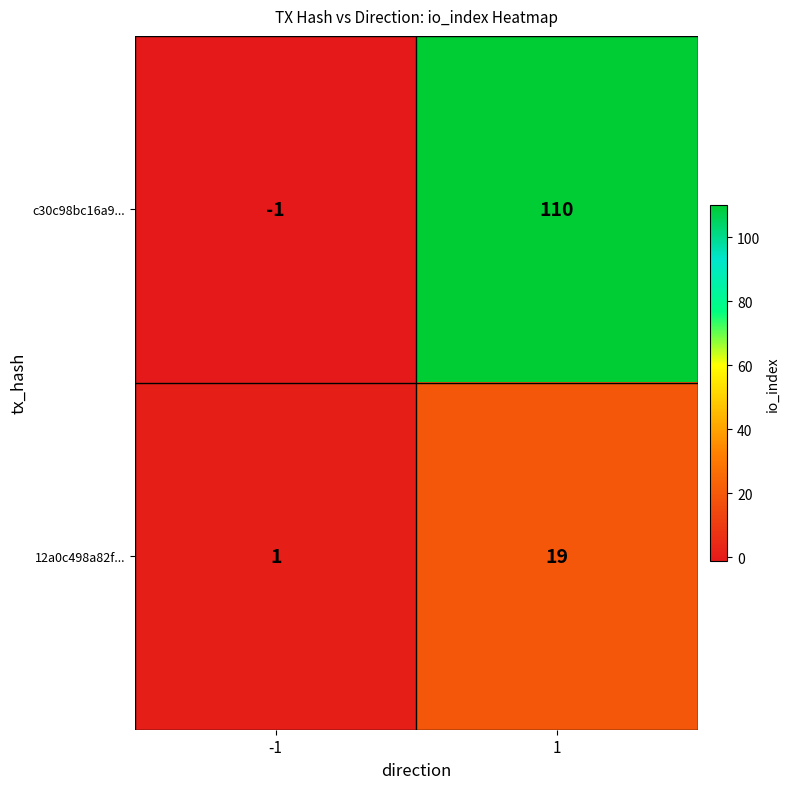

Reading right to left, what are all the values shown in this chart?

c30c98bc16a9...: 110	-1
12a0c498a82f...: 19	1